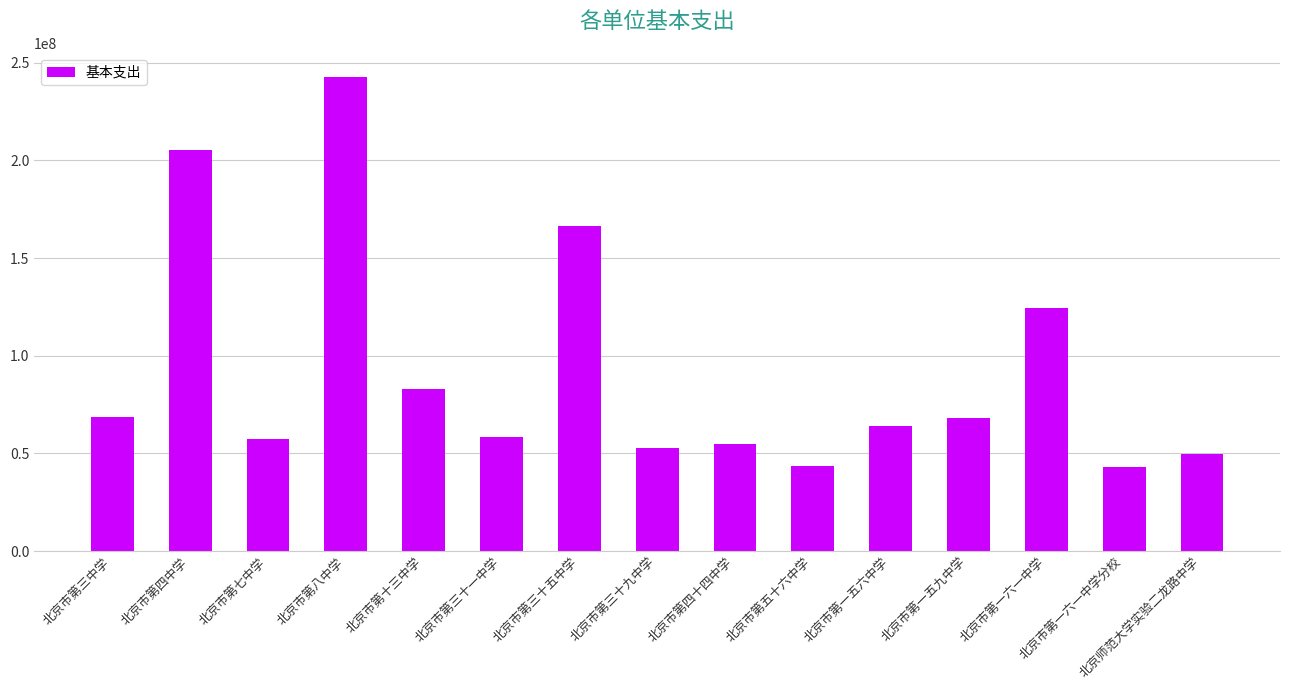

Which has a higher value, 北京市第十三中学 or 北京市第一五九中学?

北京市第十三中学